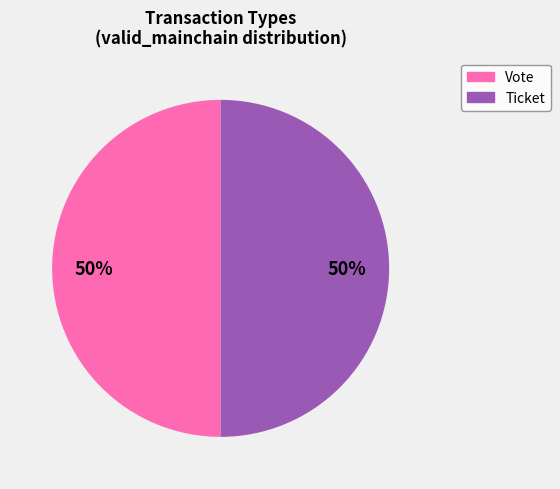

Is the sum of Vote and Ticket greater than half?

Yes